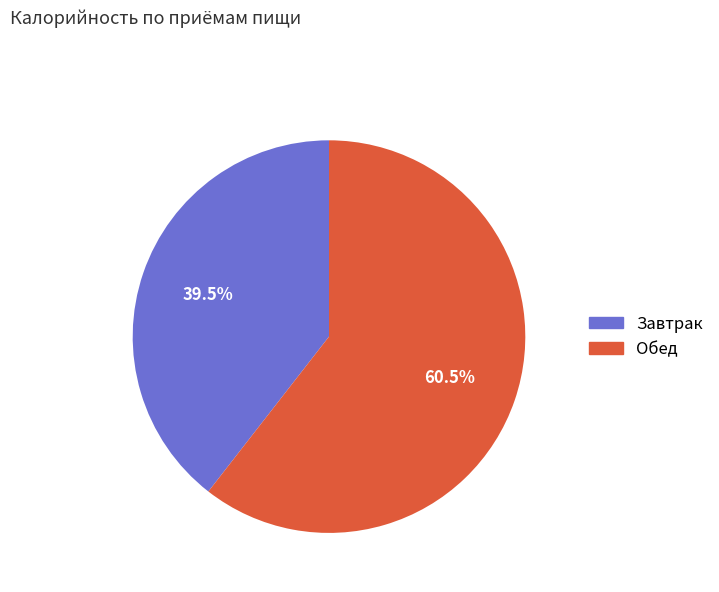

Count the number of slices in the pie.

2